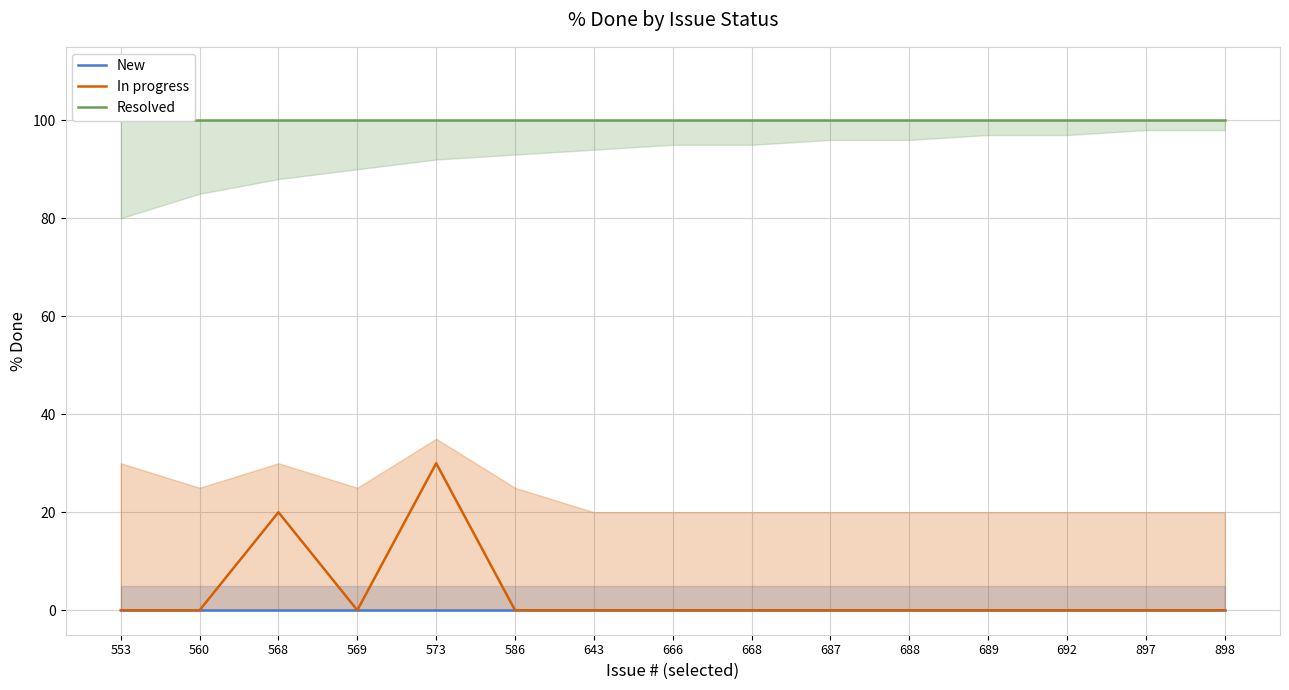

True or false: New has more than 0 interior local peaks.

False